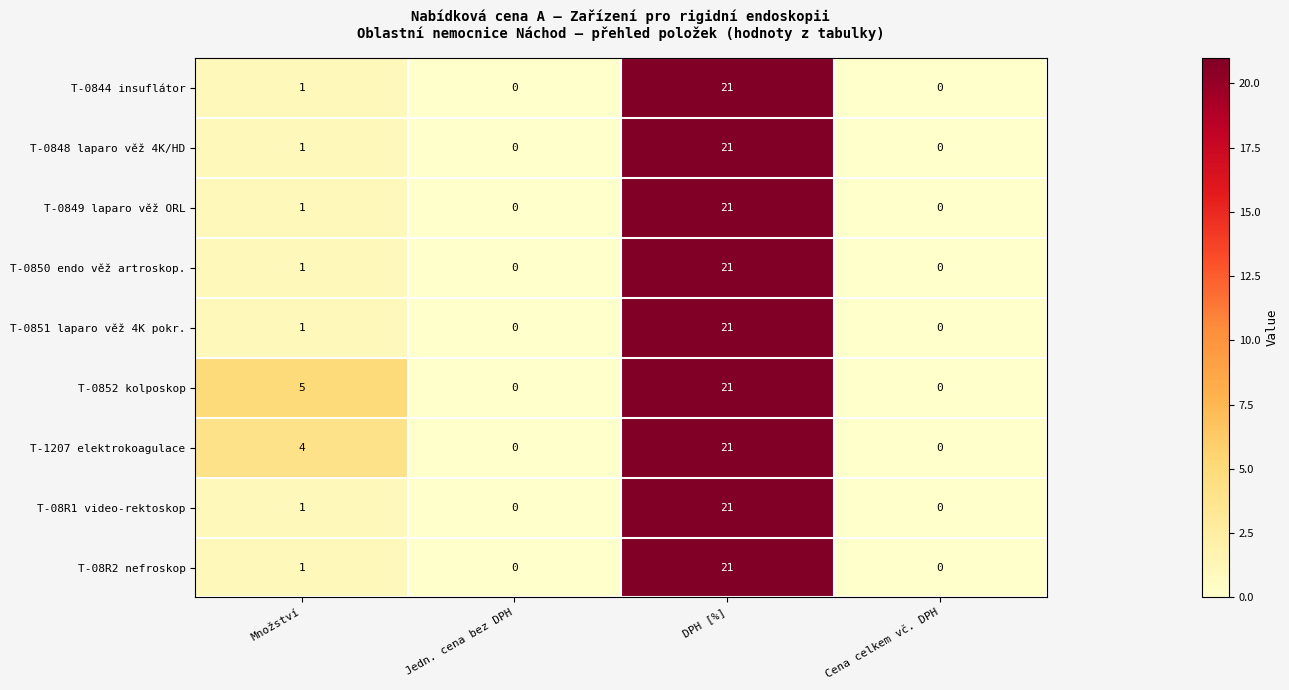

What is the difference between the maximum and minimum values in the T-0849 laparo věž ORL series?

21